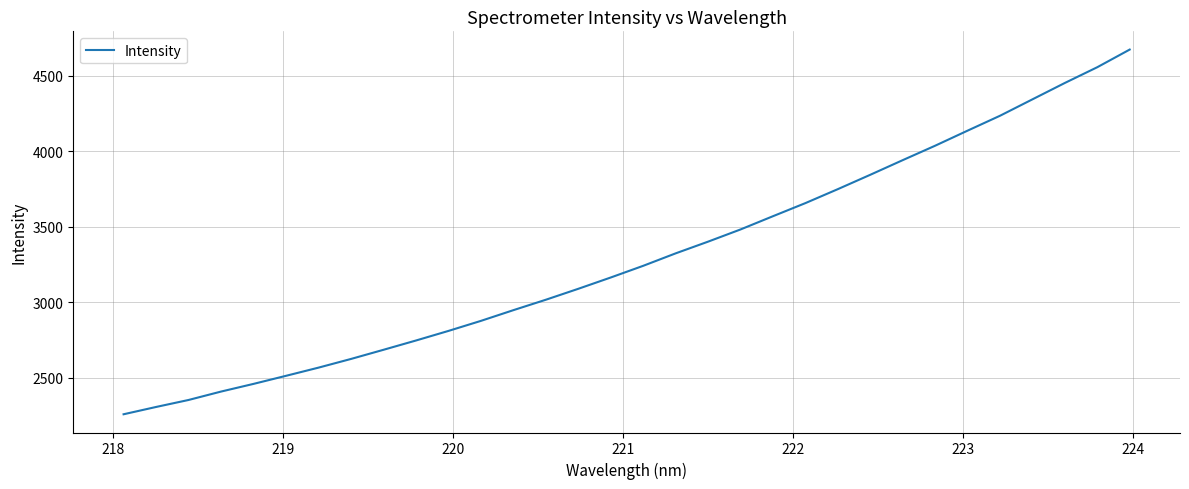

What is the difference between the maximum and minimum values?

2417.8